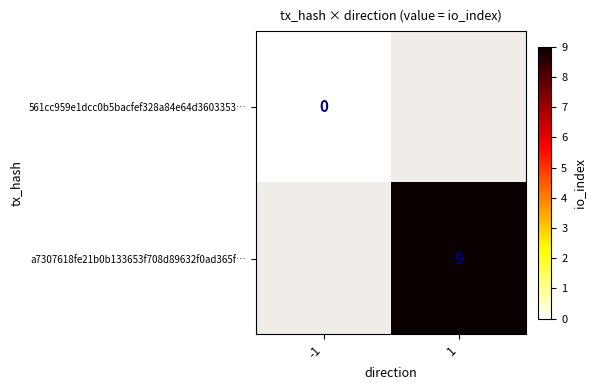

Is the value of a7307618fe21b0b133653f708d89632f0ad365f… at 1 greater than the value of 561cc959e1dcc0b5bacfef328a84e64d3603353… at -1?

Yes